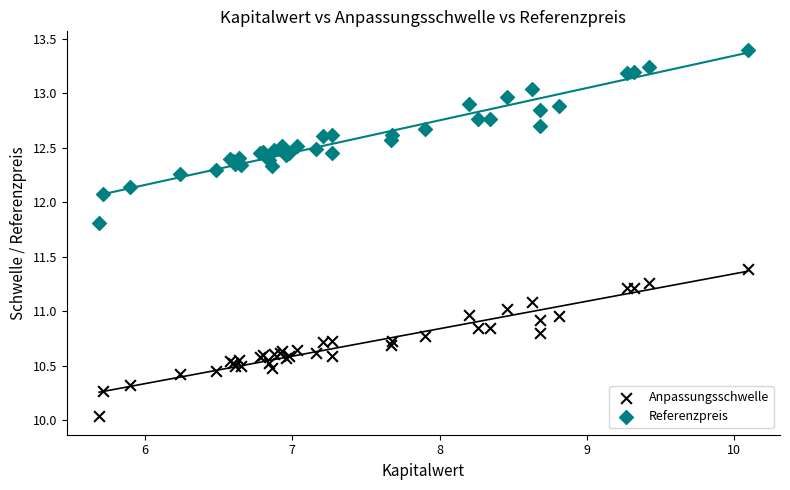

Which series reaches the maximum Y coordinate?

Referenzpreis